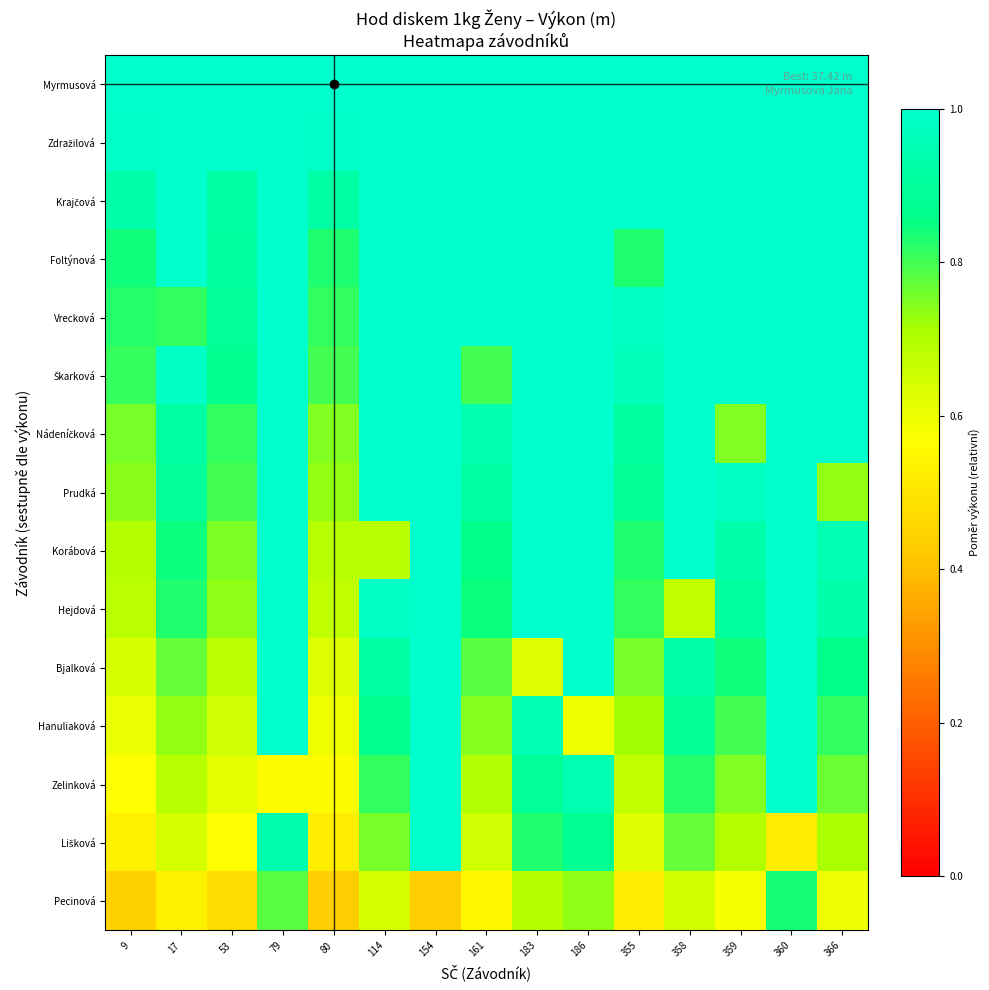

What is the total value across all series at 366?

13.4